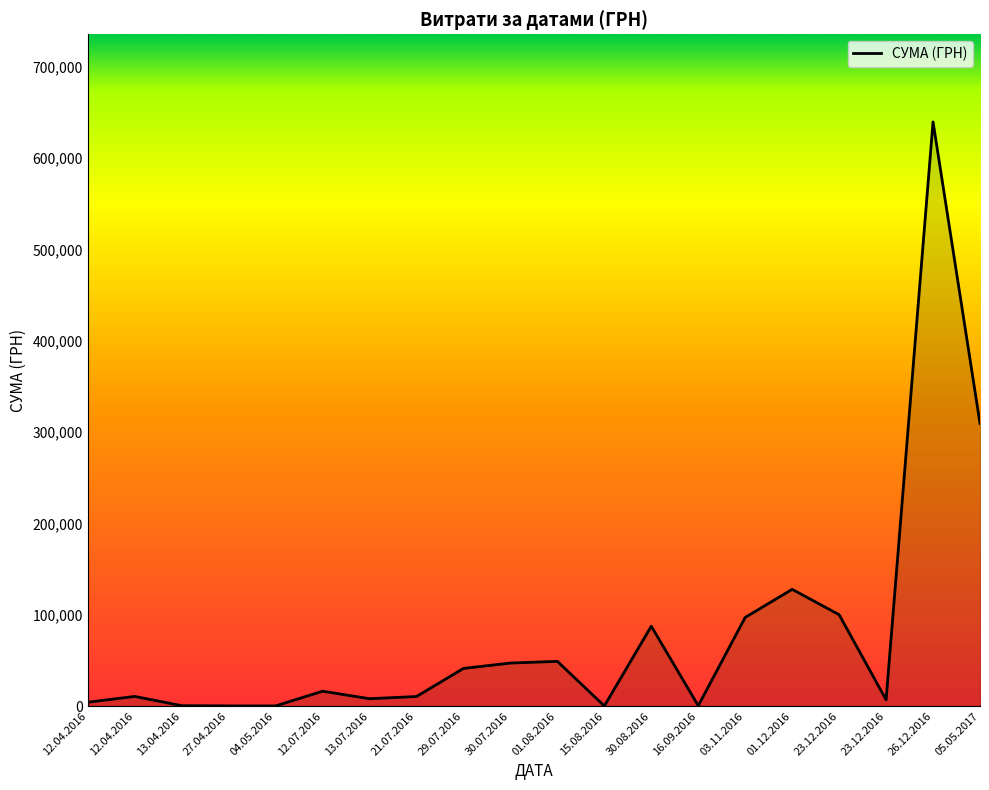

Rank the categories by value from highest to lowest.

26.12.2016, 05.05.2017, 01.12.2016, 23.12.2016, 03.11.2016, 30.08.2016, 01.08.2016, 30.07.2016, 29.07.2016, 12.07.2016, 12.04.2016, 21.07.2016, 13.07.2016, 23.12.2016, 12.04.2016, 13.04.2016, 16.09.2016, 27.04.2016, 04.05.2016, 15.08.2016